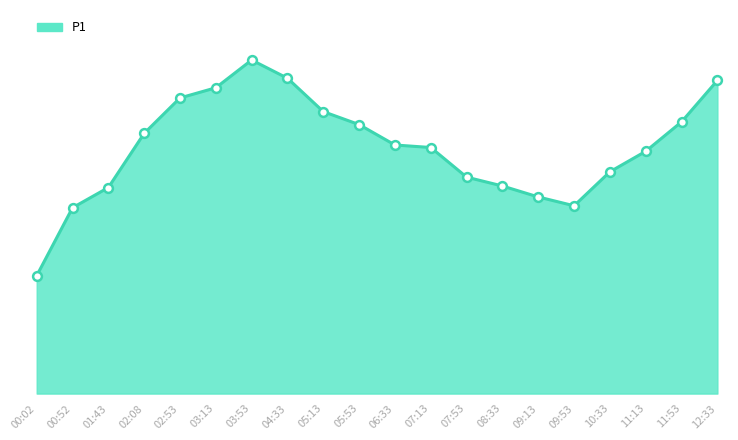

What is the change in value from 05:53 to 08:33?

-14.9